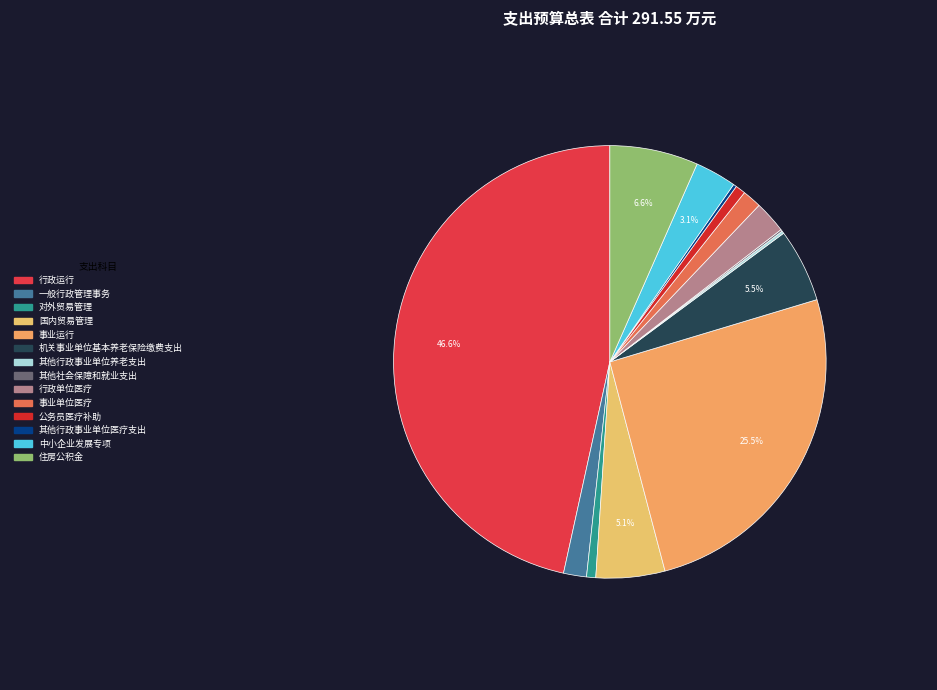

To the nearest percent, what is the difference between the 住房公积金 and 事业单位医疗 slice percentages?

5%